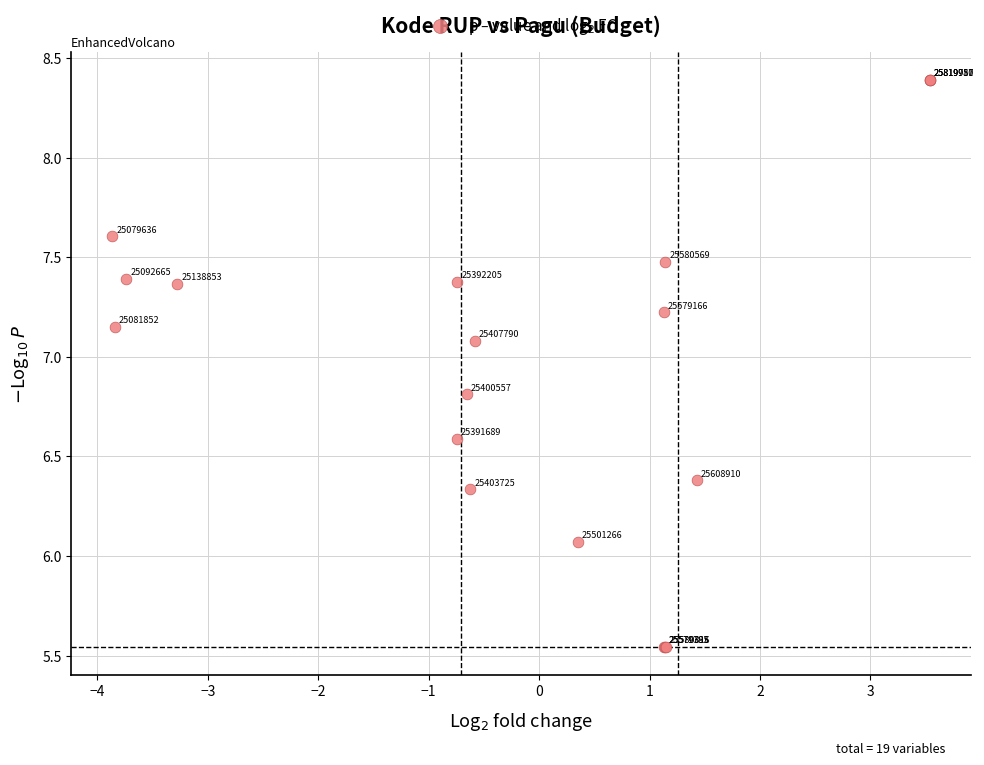

What Y value in the scatter plot is closest to 6?

6.1